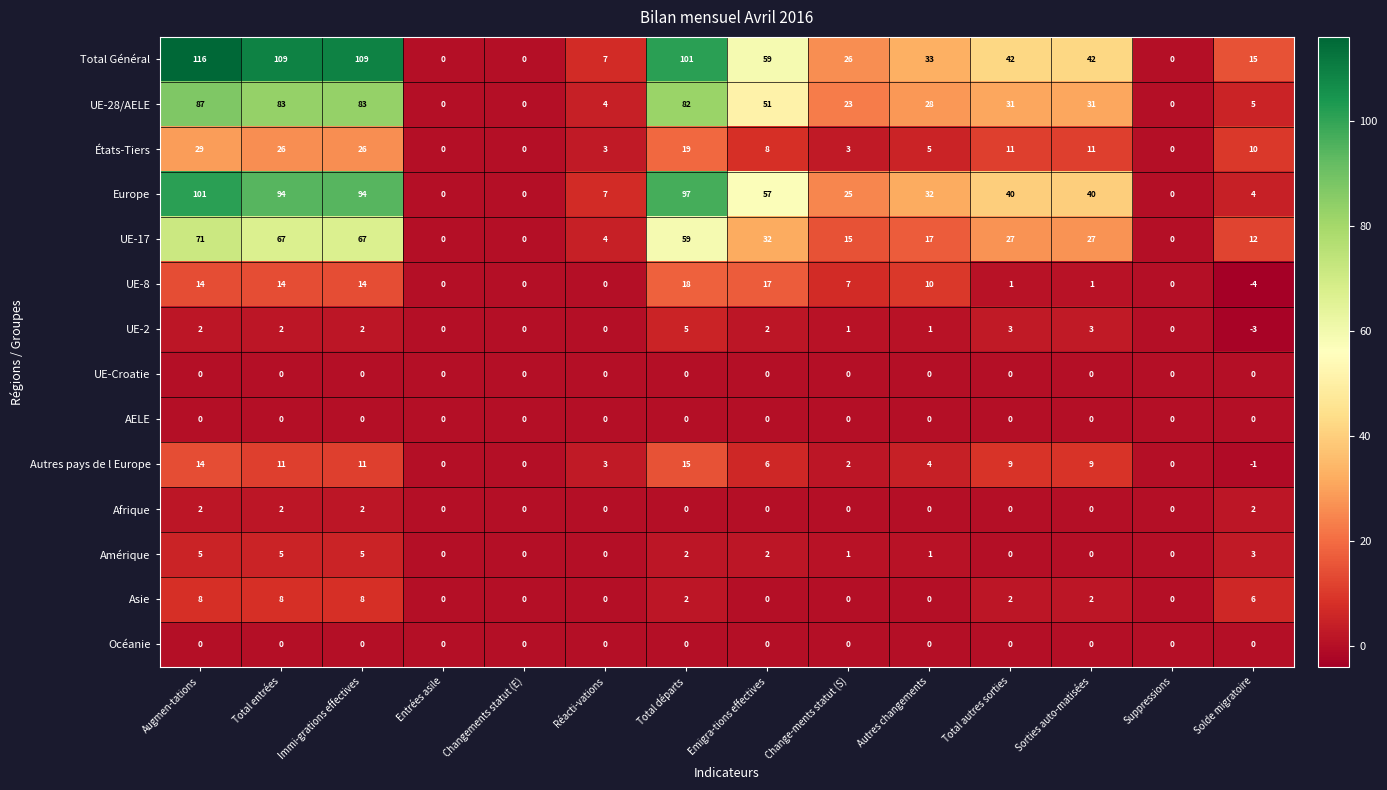

Read the UE-17 value at Change-ments statut (S), to the nearest 5.

15